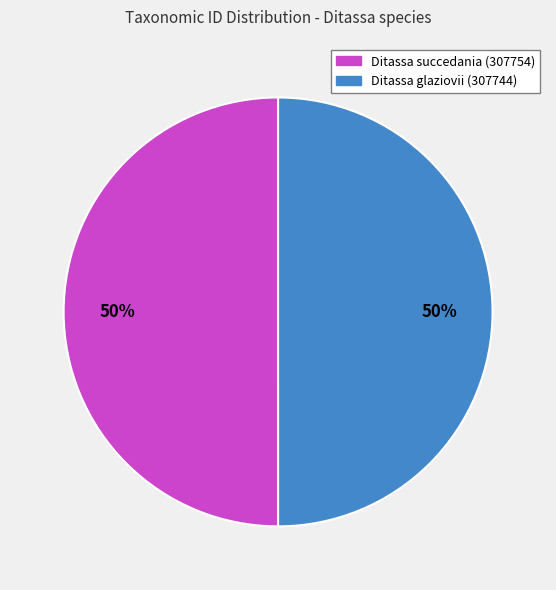

What percentage is the Ditassa succedania (307754) slice, to the nearest percent?

50%